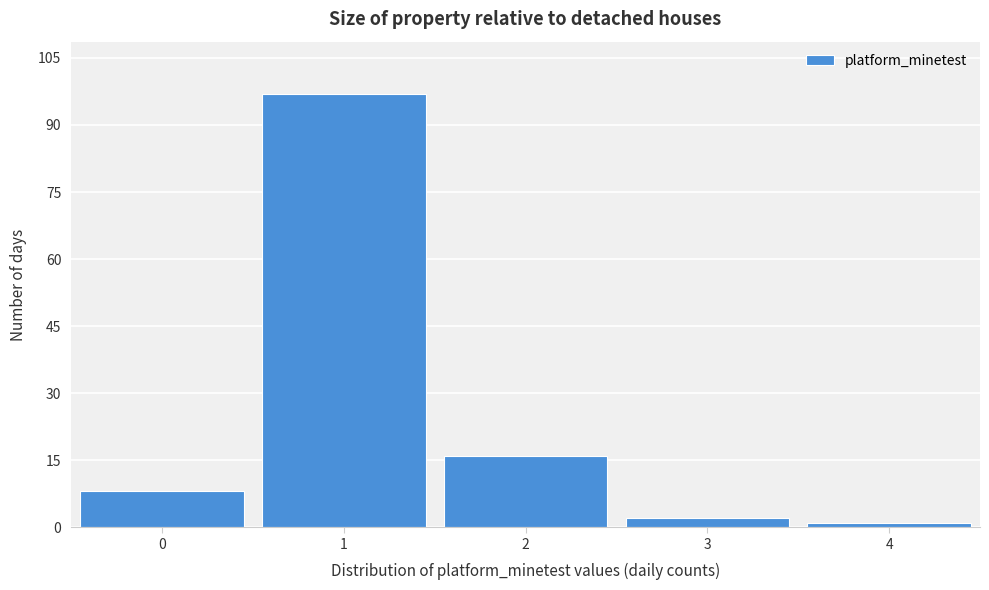

Which range on the x-axis has the tallest bar?

0.5 to 1.5